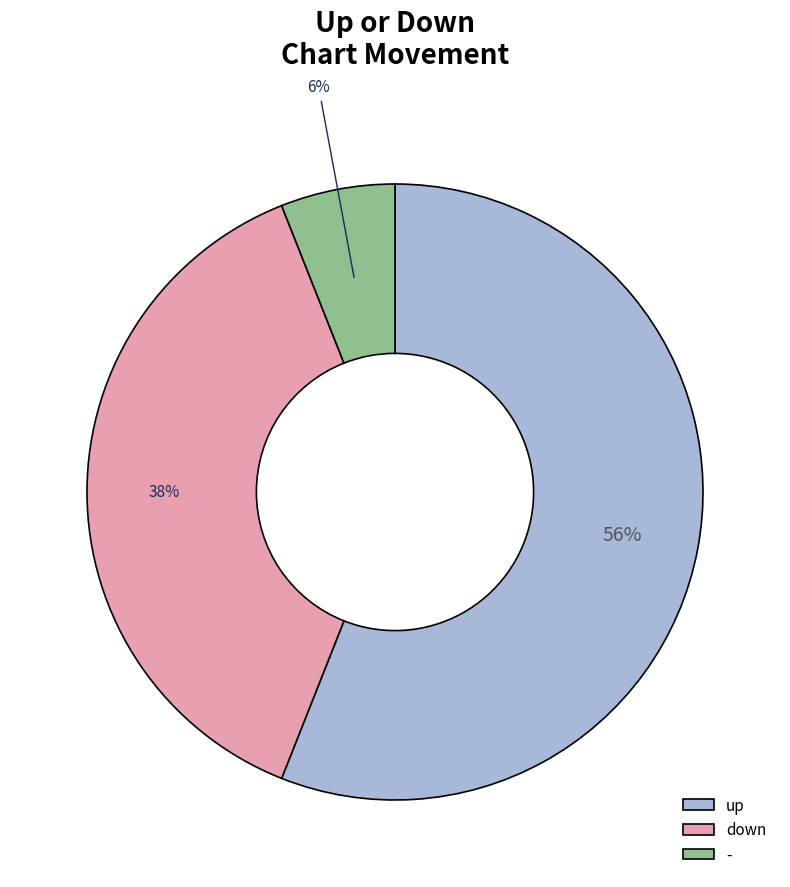

What percentage is the - slice, to the nearest percent?

6%